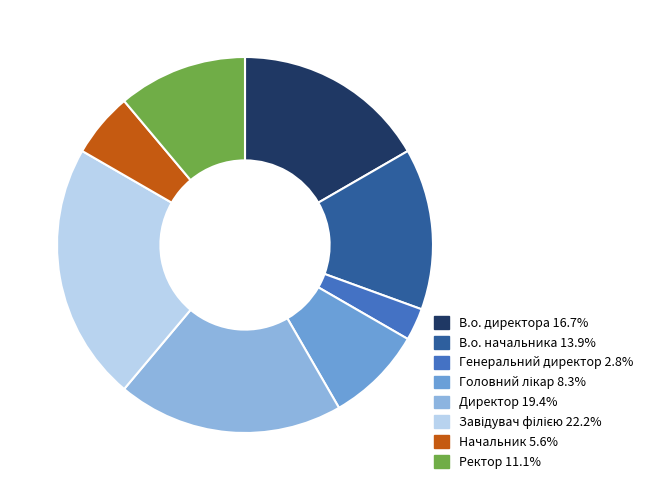

Between Директор and Ректор, which is larger?

Директор